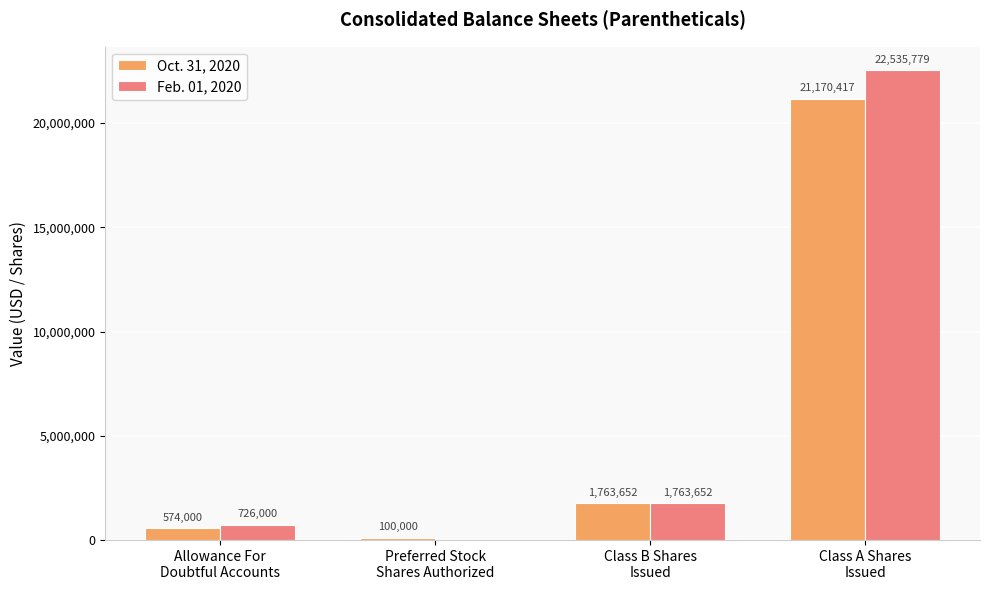

What is the maximum value shown in the chart?

22535779